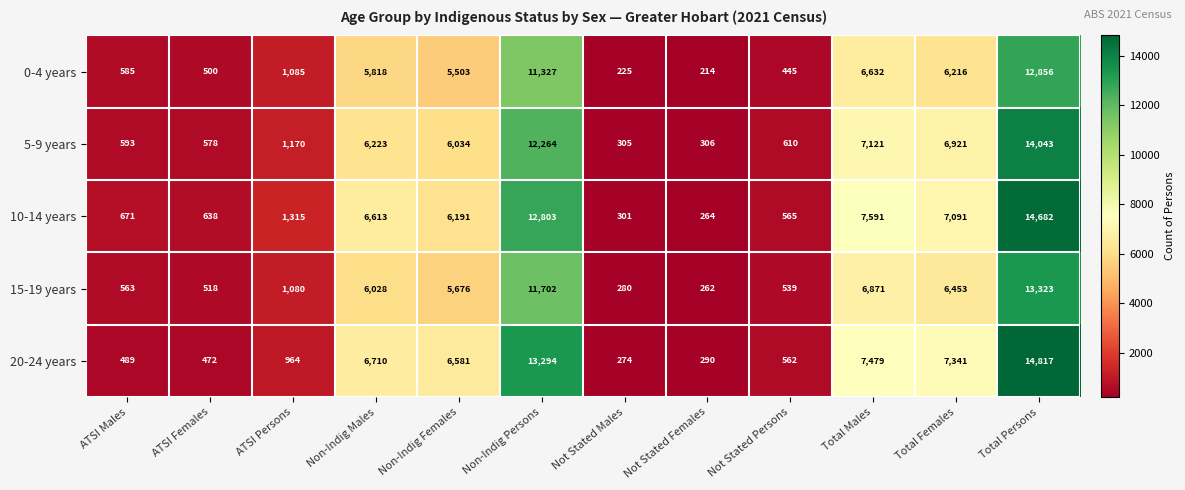

Count the number of data series in this chart.

5